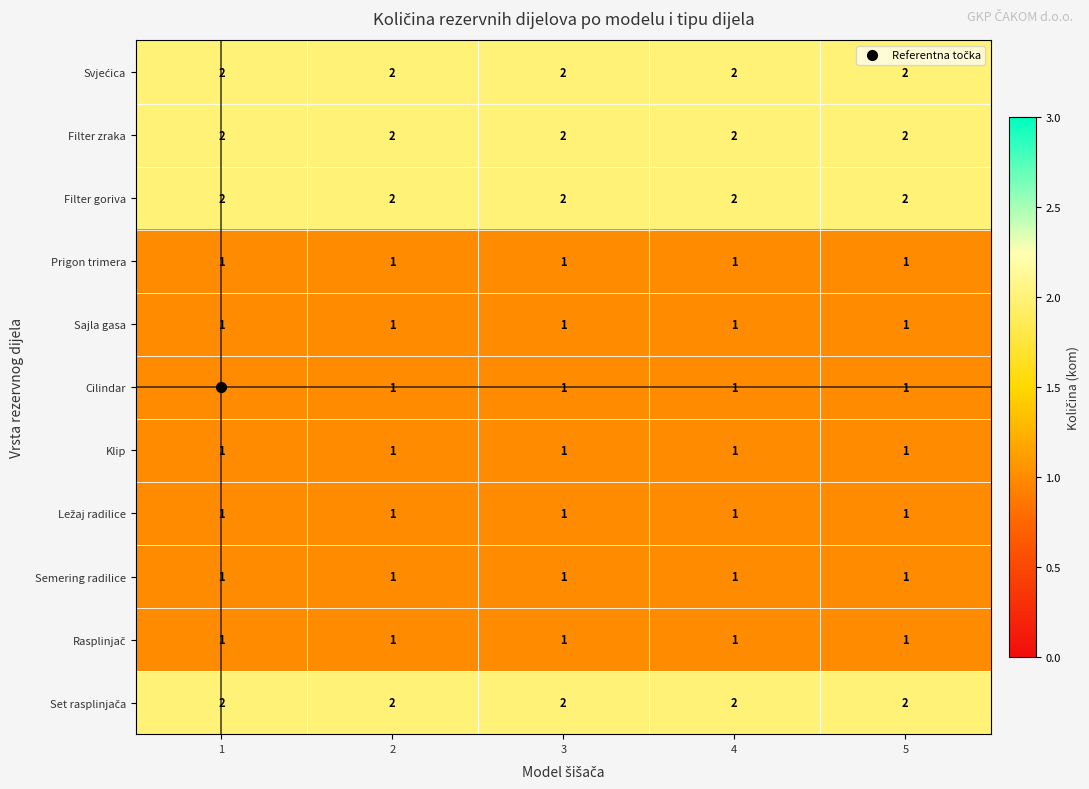

What is the total value across all series at 2?

15